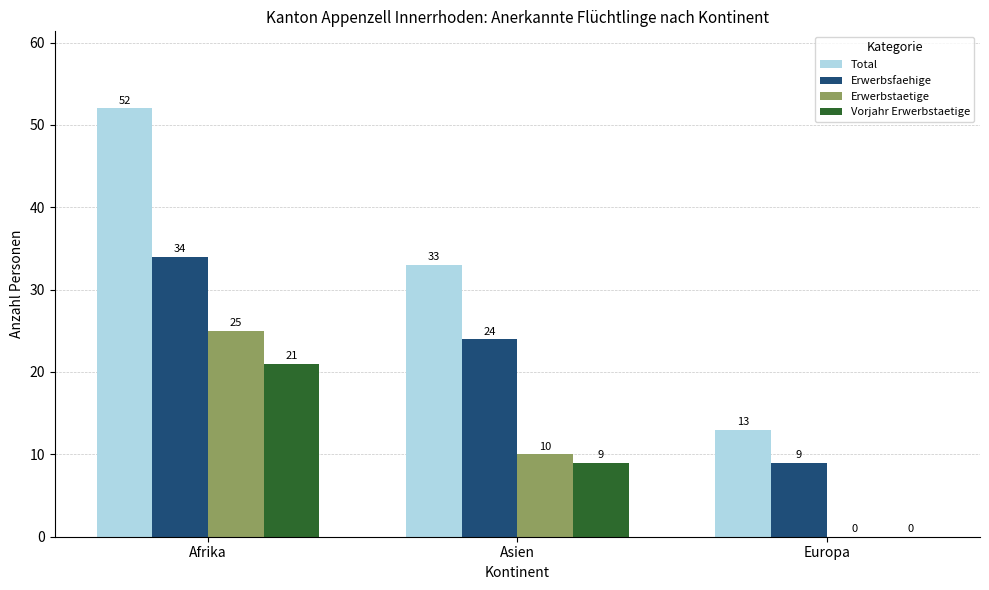

At which category is the sum across all series the highest?

Afrika